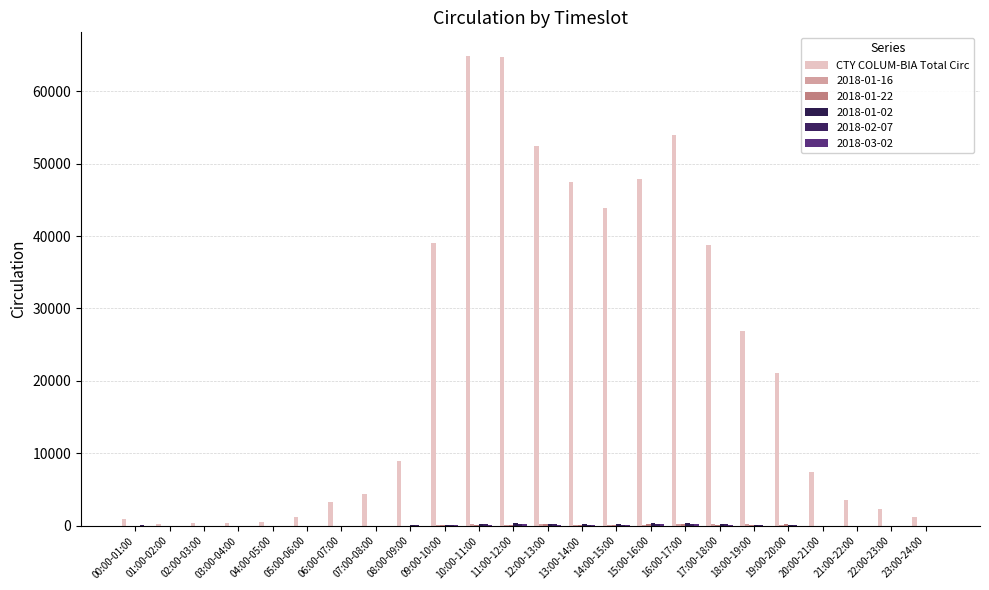

How many categories are shown in the chart?

24